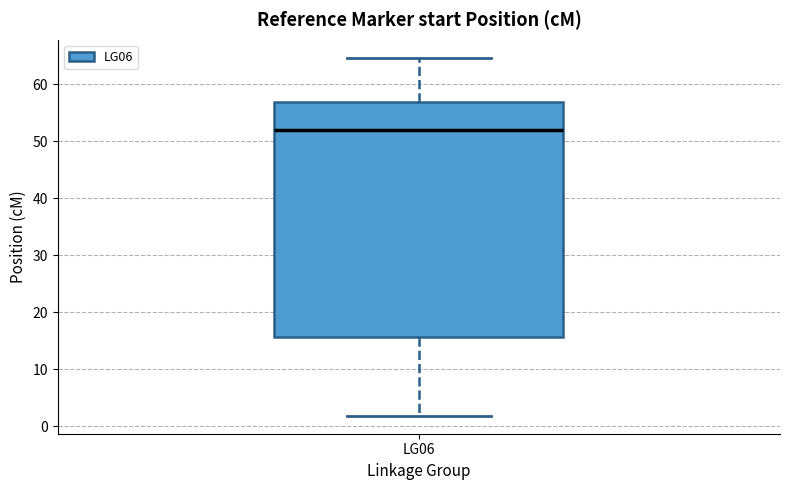

Read this box plot against the y-axis: the position of the median line, the range covered by the box, and the ends of both whiskers. The values are not printed on the chart, so give them approximately, as read against the axis.

median 52, box 16 to 57, whiskers 2 to 65